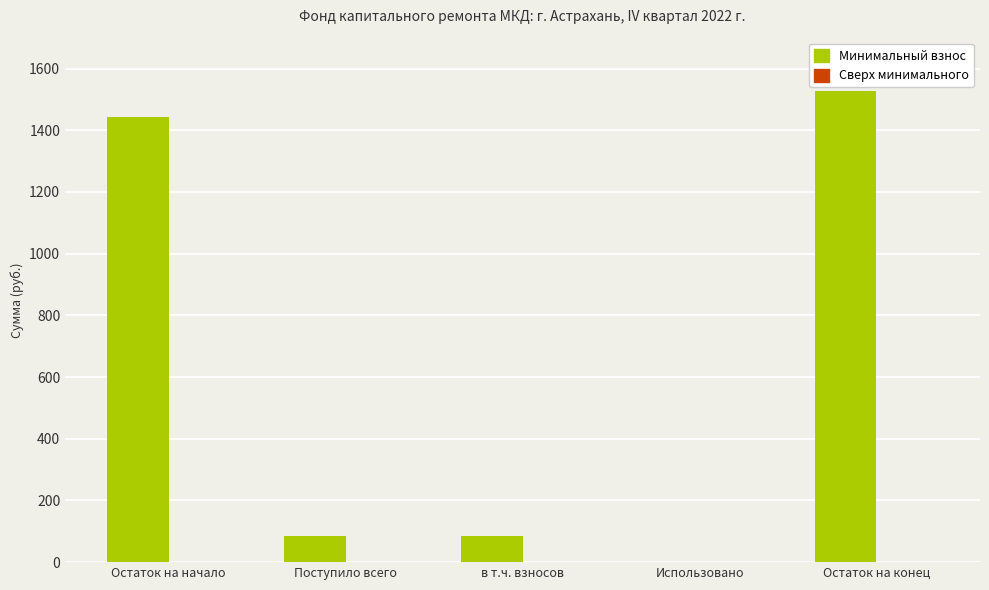

Is it true that the value at в т.ч. взносов is 83.6?

True